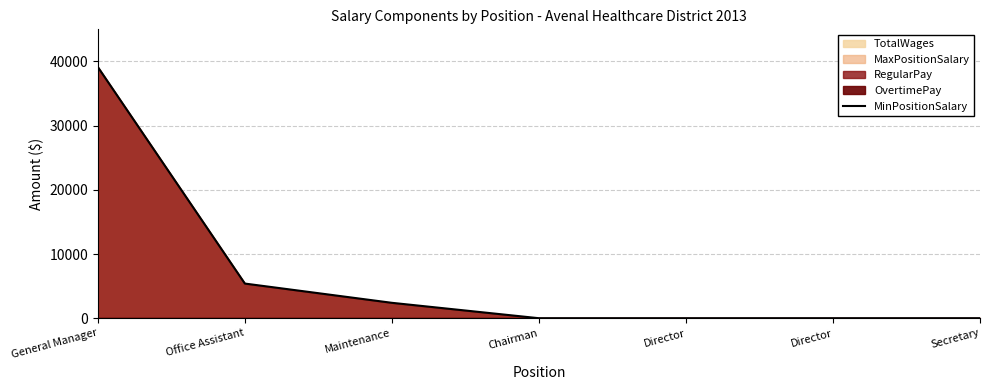

What is the greatest value displayed?

39138